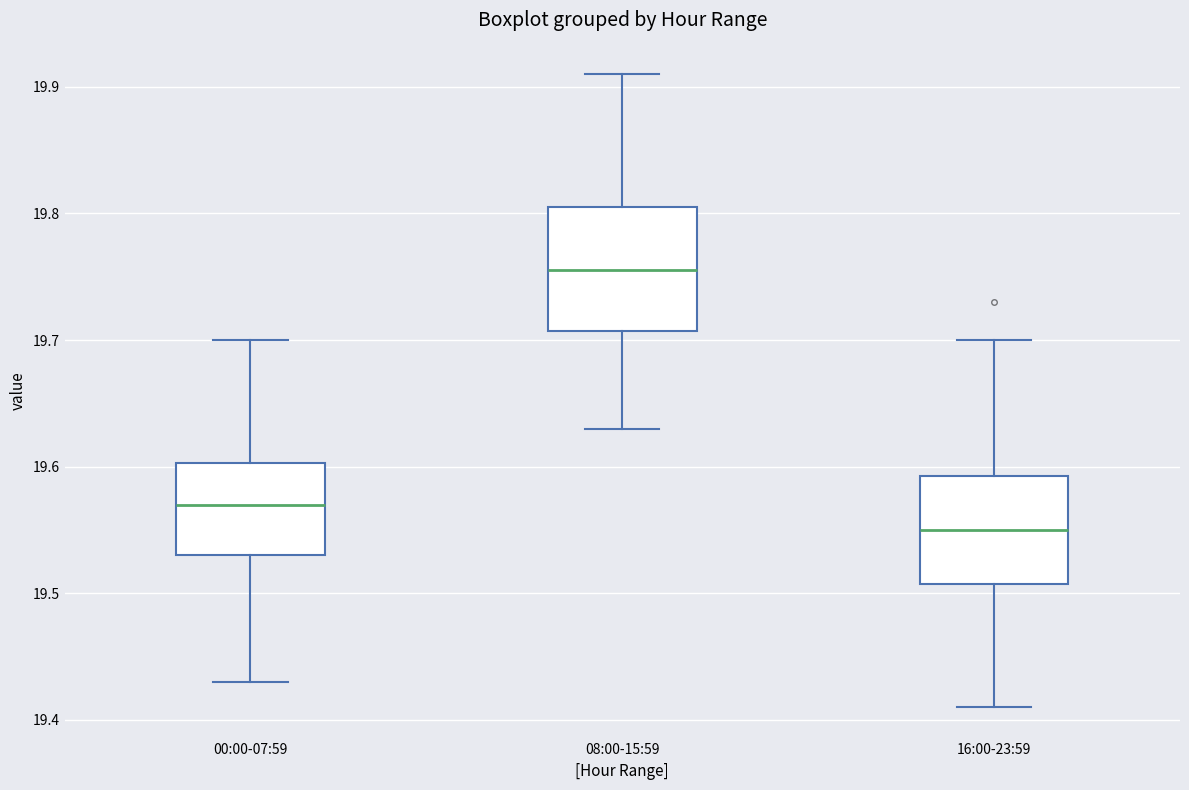

Reading left to right, transcribe this box plot: for each box, give where its median line is, the range the box spans, and where its two whiskers end, as read against the y-axis. The values are not printed on the chart, so give them approximately, as read against the axis.

00:00-07:59: median 19.57, box 19.53 to 19.60, whiskers 19.43 to 19.70
08:00-15:59: median 19.76, box 19.71 to 19.81, whiskers 19.63 to 19.91
16:00-23:59: median 19.55, box 19.51 to 19.59, whiskers 19.41 to 19.70